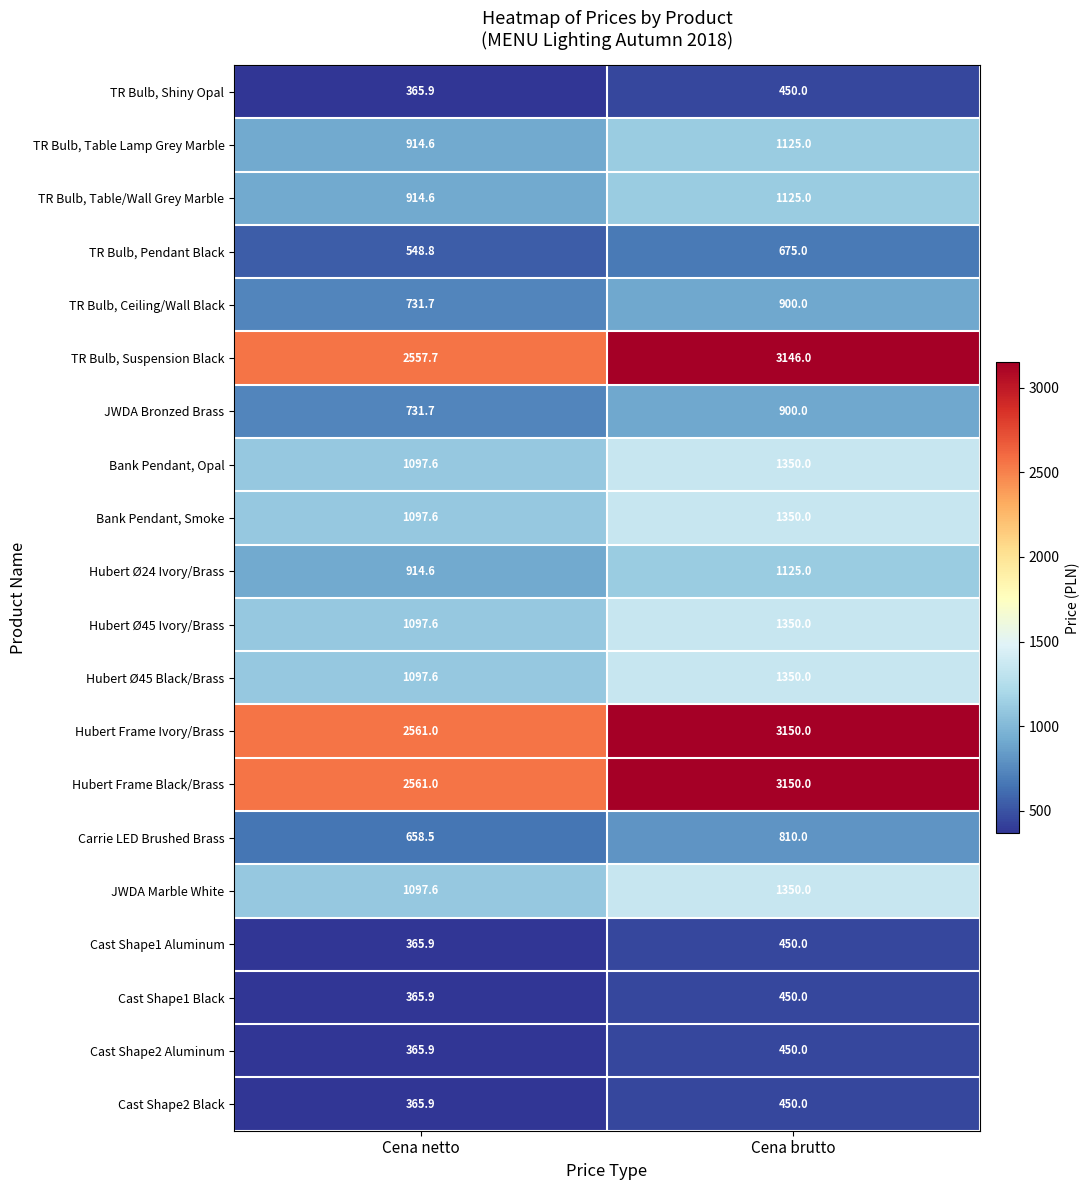

The value of TR Bulb, Suspension Black at Cena brutto is 3146.0. True or false?

True